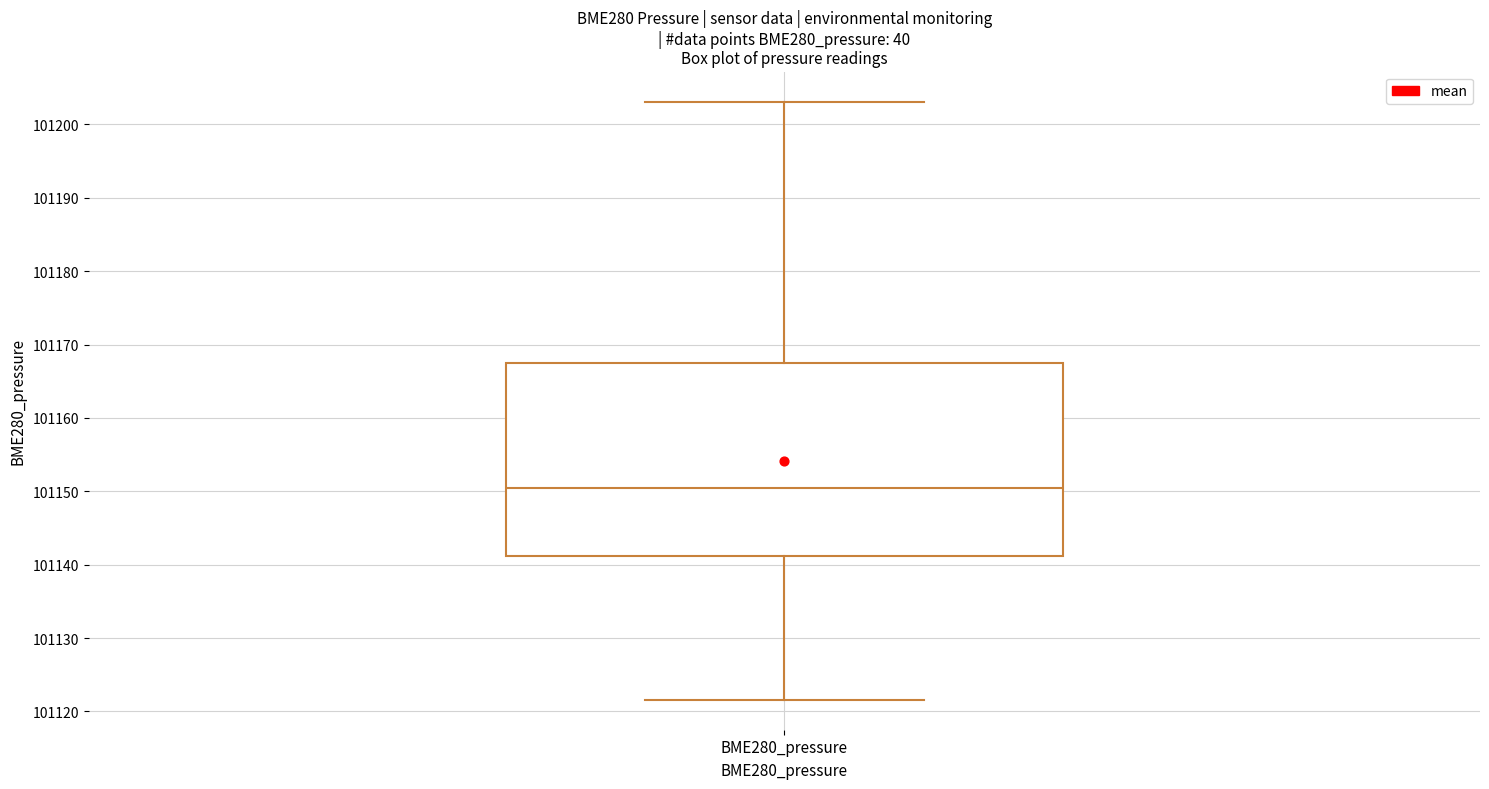

Read this box plot against the y-axis: the position of the median line, the range covered by the box, and the ends of both whiskers. The values are not printed on the chart, so give them approximately, as read against the axis.

median 101150, box 101141 to 101167, whiskers 101122 to 101203